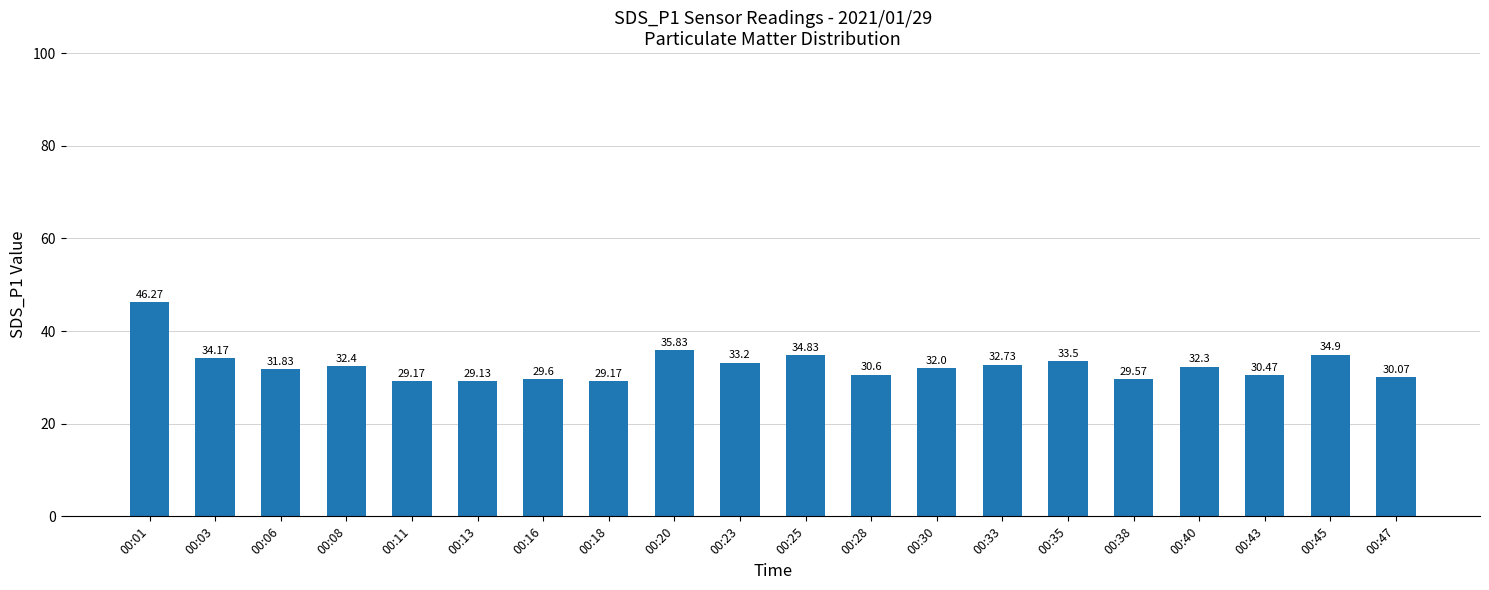

What is the greatest value displayed?

46.3